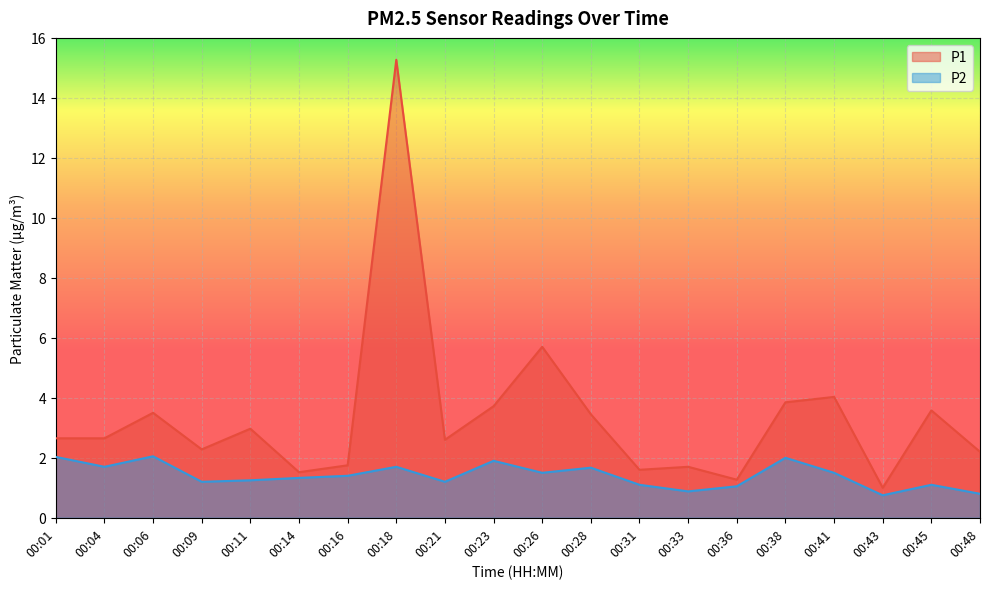

The P2 series shows 1.8 at 00:31. True or false?

False